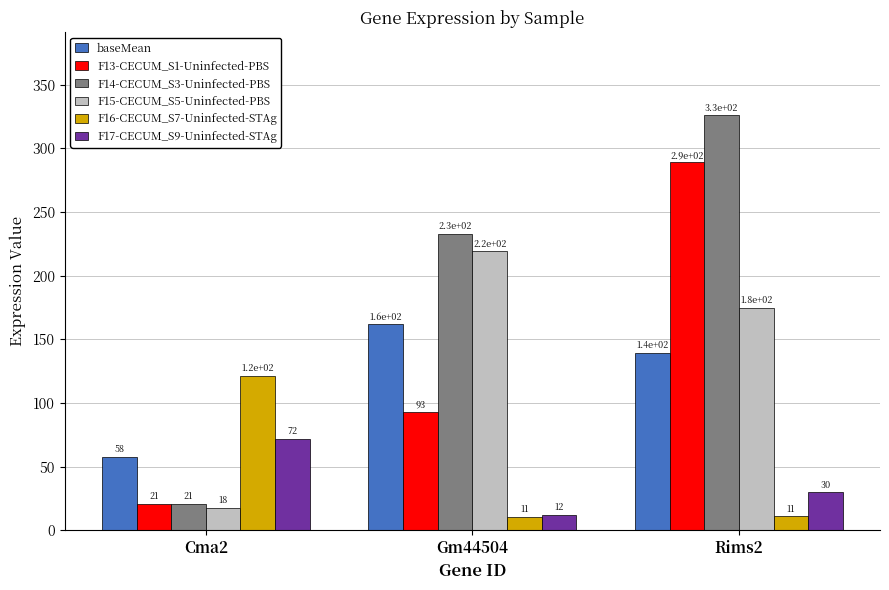

At Rims2, list the series in order from smallest to largest.

F16-CECUM_S7-Uninfected-STAg, F17-CECUM_S9-Uninfected-STAg, baseMean, F15-CECUM_S5-Uninfected-PBS, F13-CECUM_S1-Uninfected-PBS, F14-CECUM_S3-Uninfected-PBS